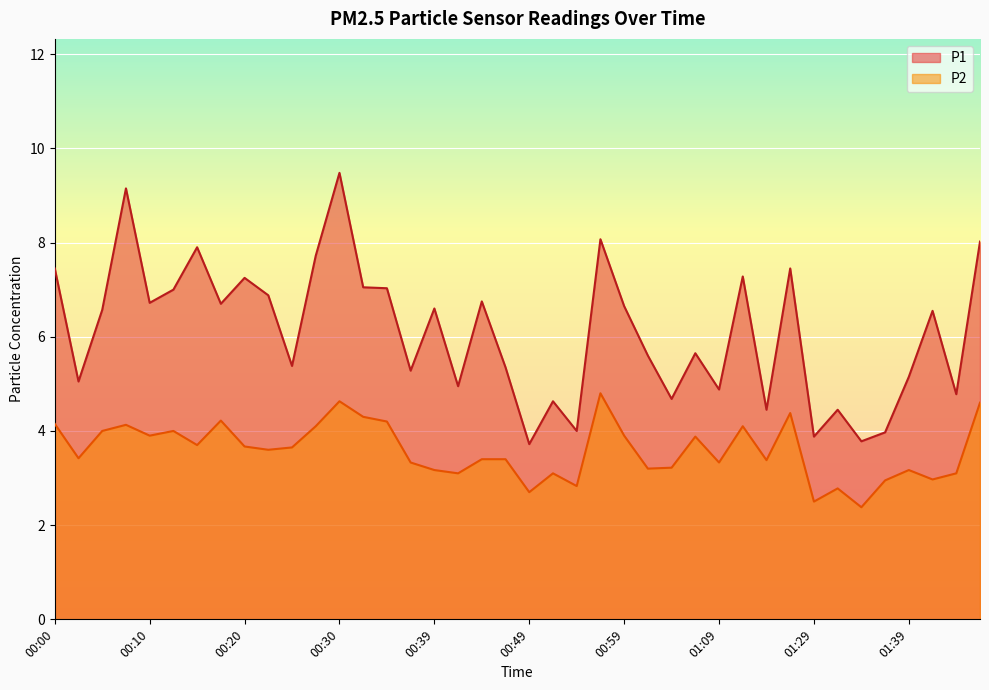

What are all the series names shown in the legend?

P1, P2